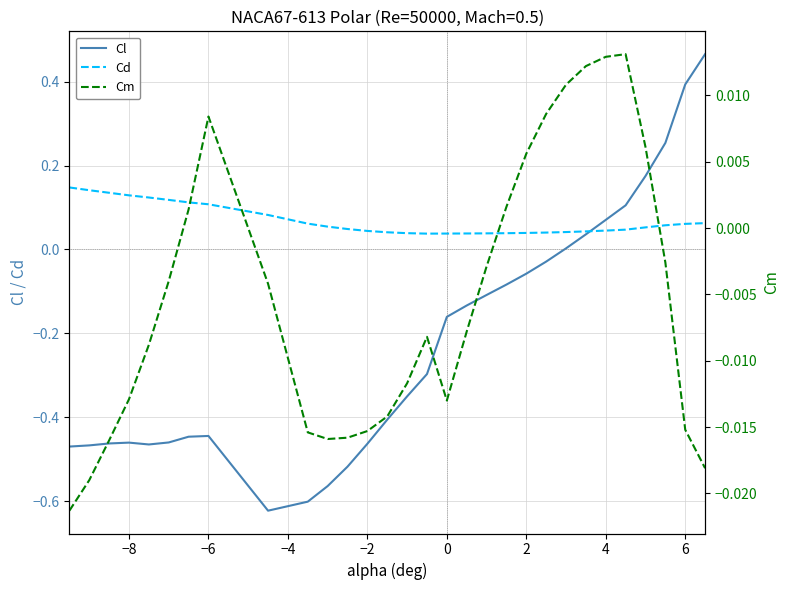

How many positive values does the Cl series have?

8